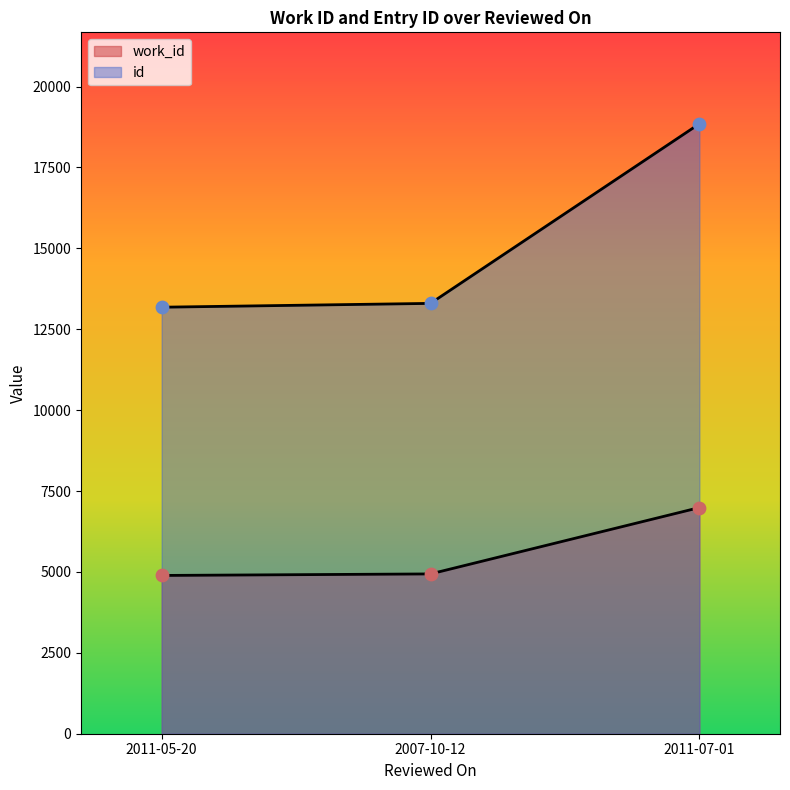

At which category is the sum across all series the highest?

2011-07-01